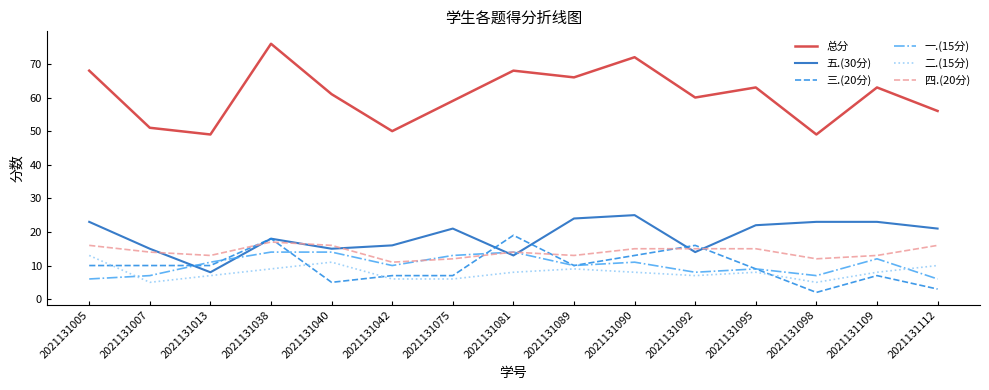

At which category does 五.(30分) reach its first local peak?

2021131038